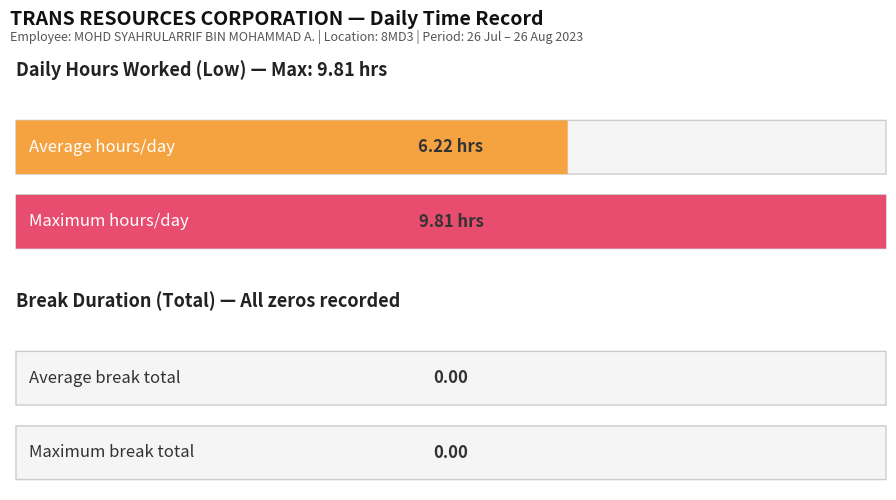

Count the number of data series in this chart.

2